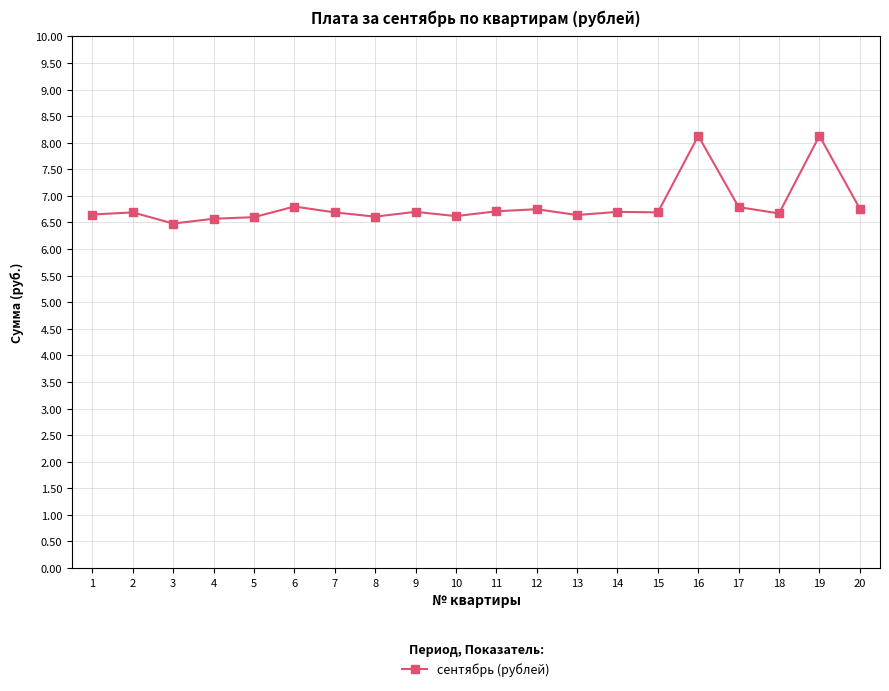

What is the change in value from 6 to 15?

-0.1